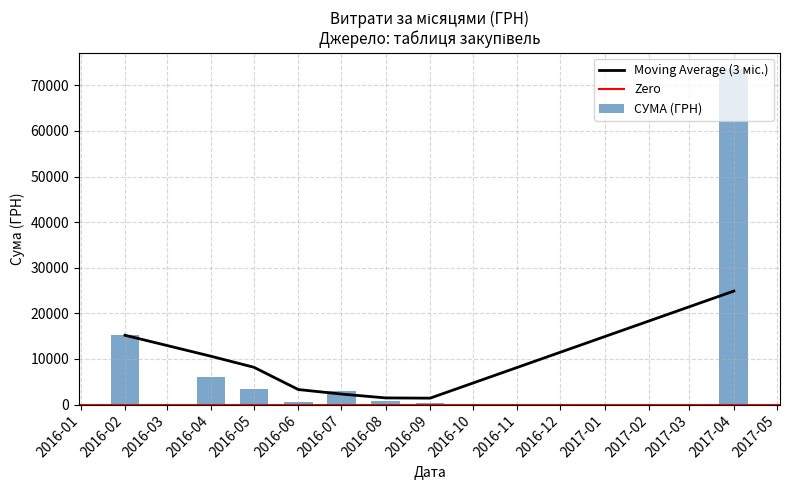

What is the difference between the СУМА (ГРН) values at 2017-04 and 2016-05?

70147.2